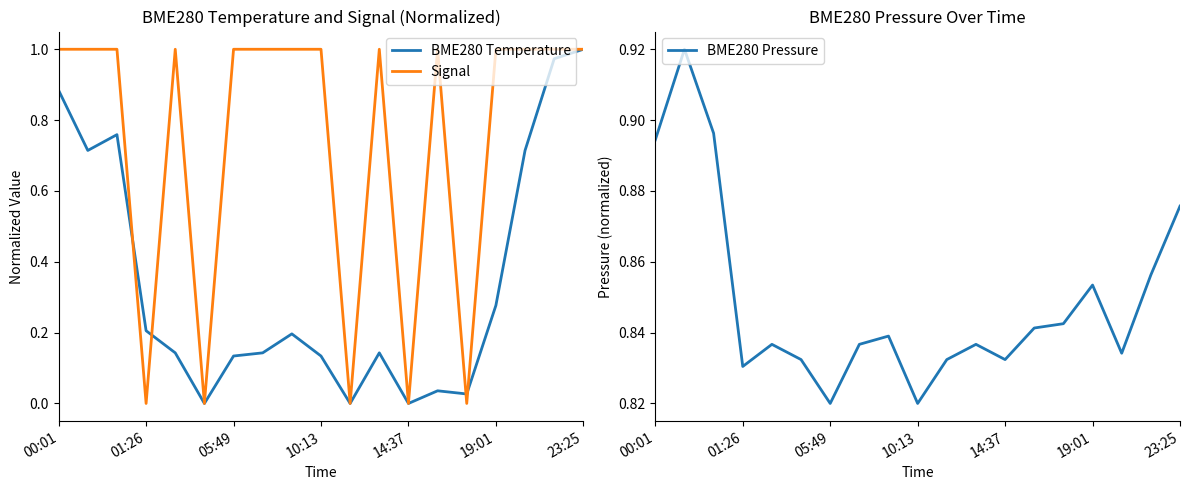

The value of BME280 Temperature at 01:26 is 0.2. True or false?

True